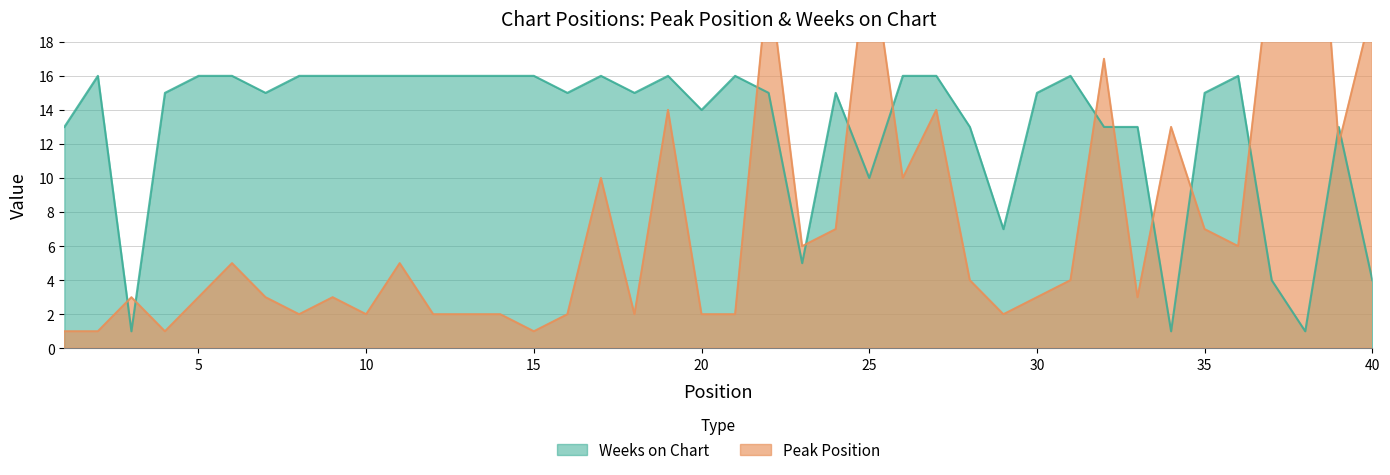

Between which two adjacent categories do Weeks on Chart and Peak Position first intersect?

2 and 3